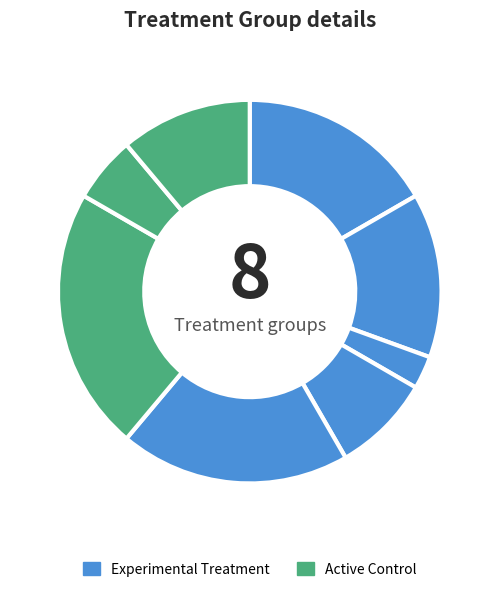

Is there any slice that represents more than half of the pie?

No